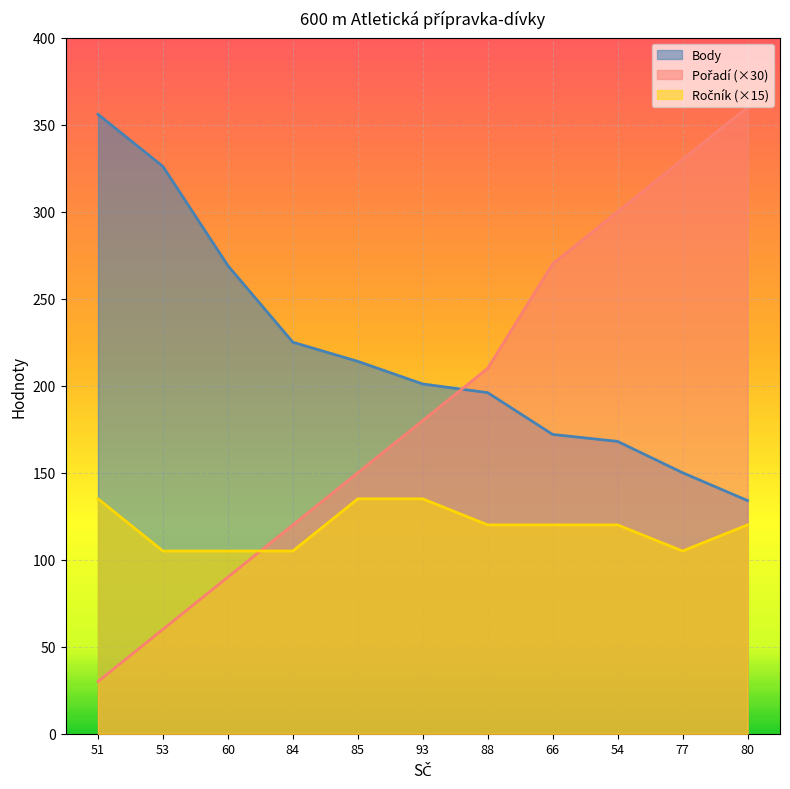

True or false: Ročník and Body intersect in this chart.

False